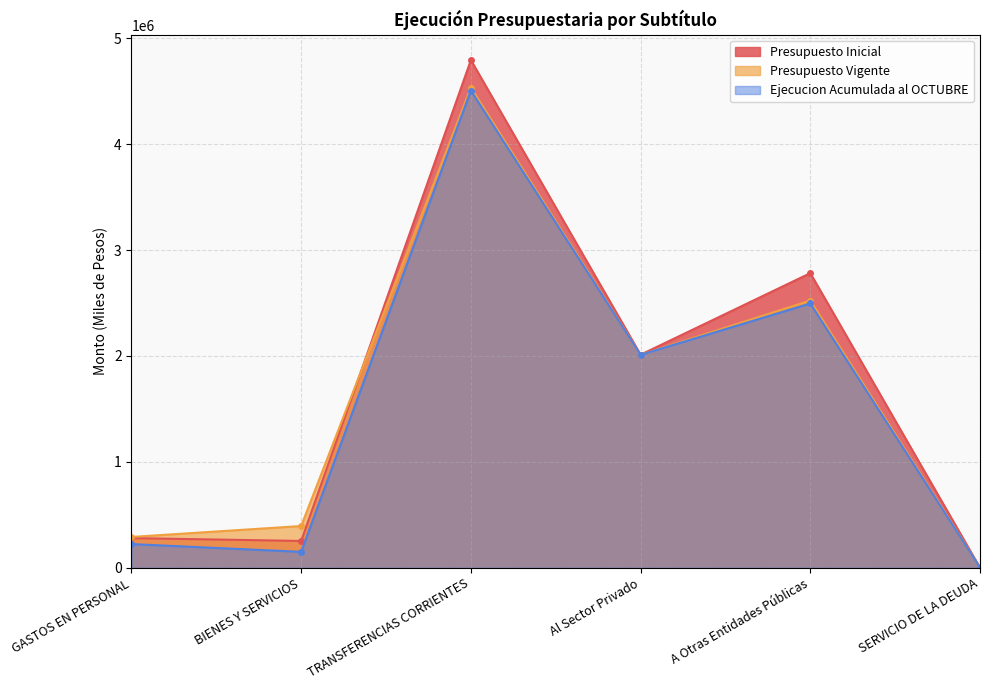

At which label does Ejecucion Acumulada al OCTUBRE reach its minimum?

SERVICIO DE LA DEUDA